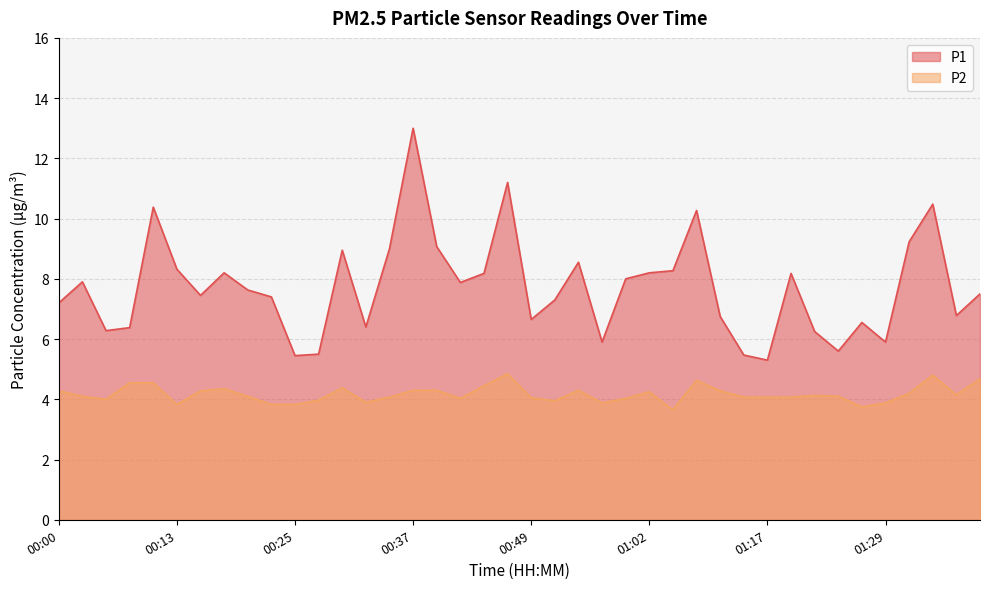

The P1 series shows 12.0 at 00:17. True or false?

False